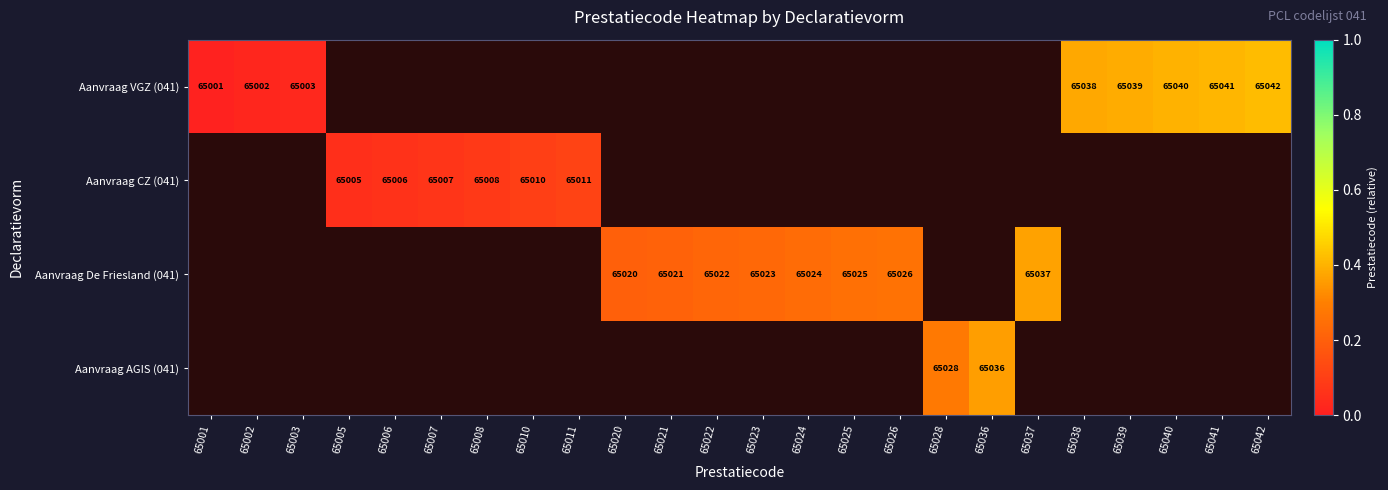

What is the maximum value shown in the chart?

0.4